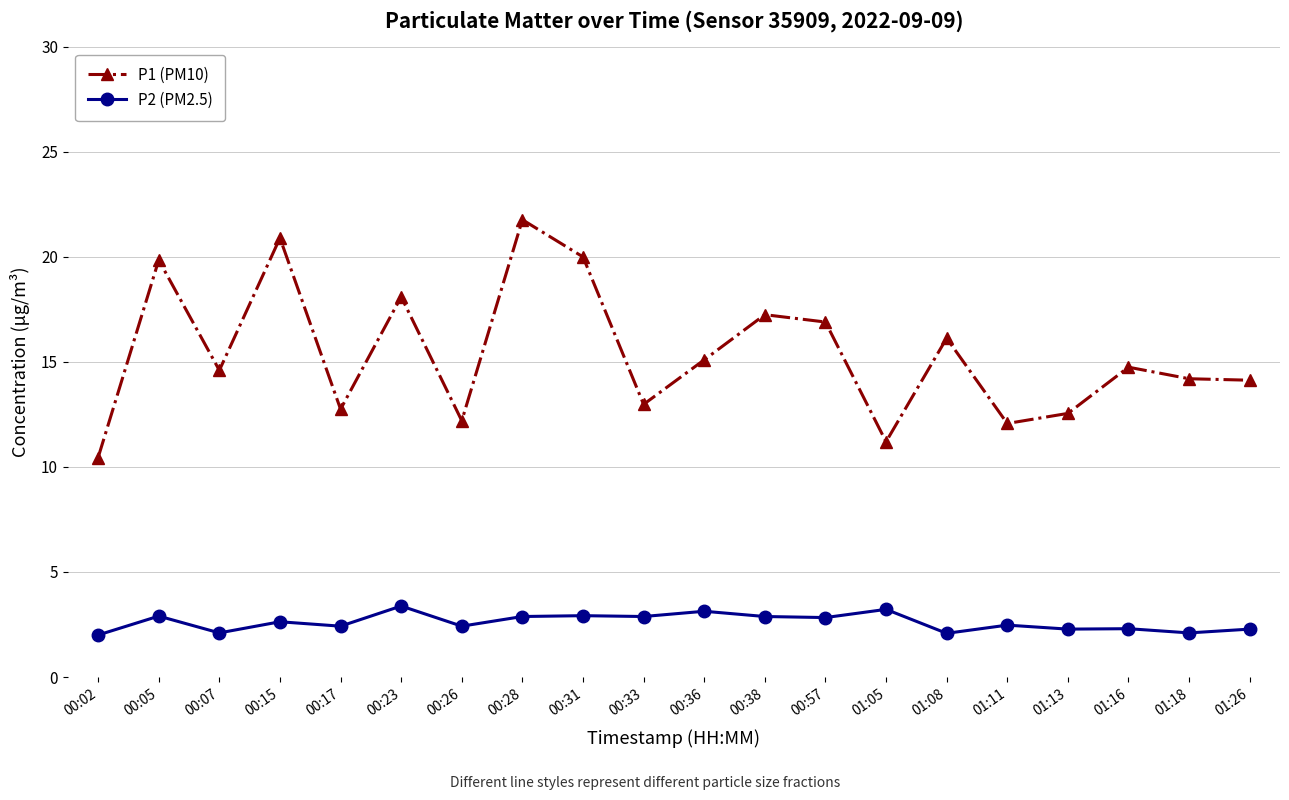

List the series in order of their peak value, highest first.

P1 (PM10), P2 (PM2.5)